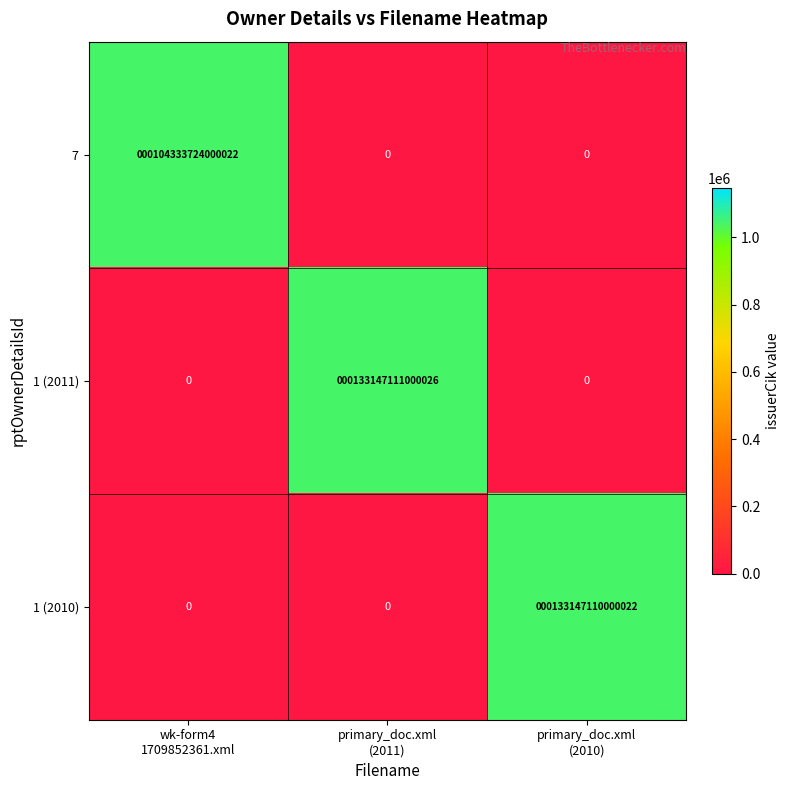

Rank the series by their maximum value, from highest to lowest.

1 (2011), 1 (2010), 7